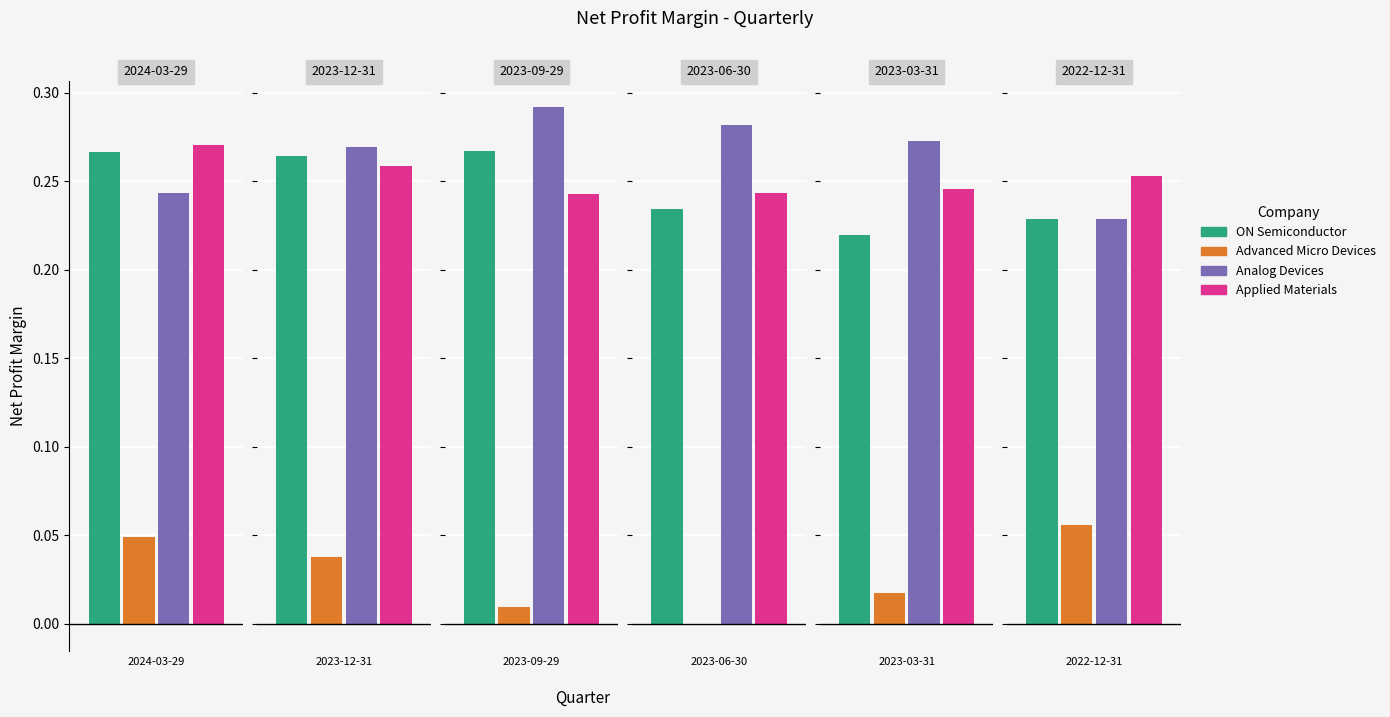

What is the sum of the ON Semiconductor values at 2022-12-31 and 2023-09-29?

0.5